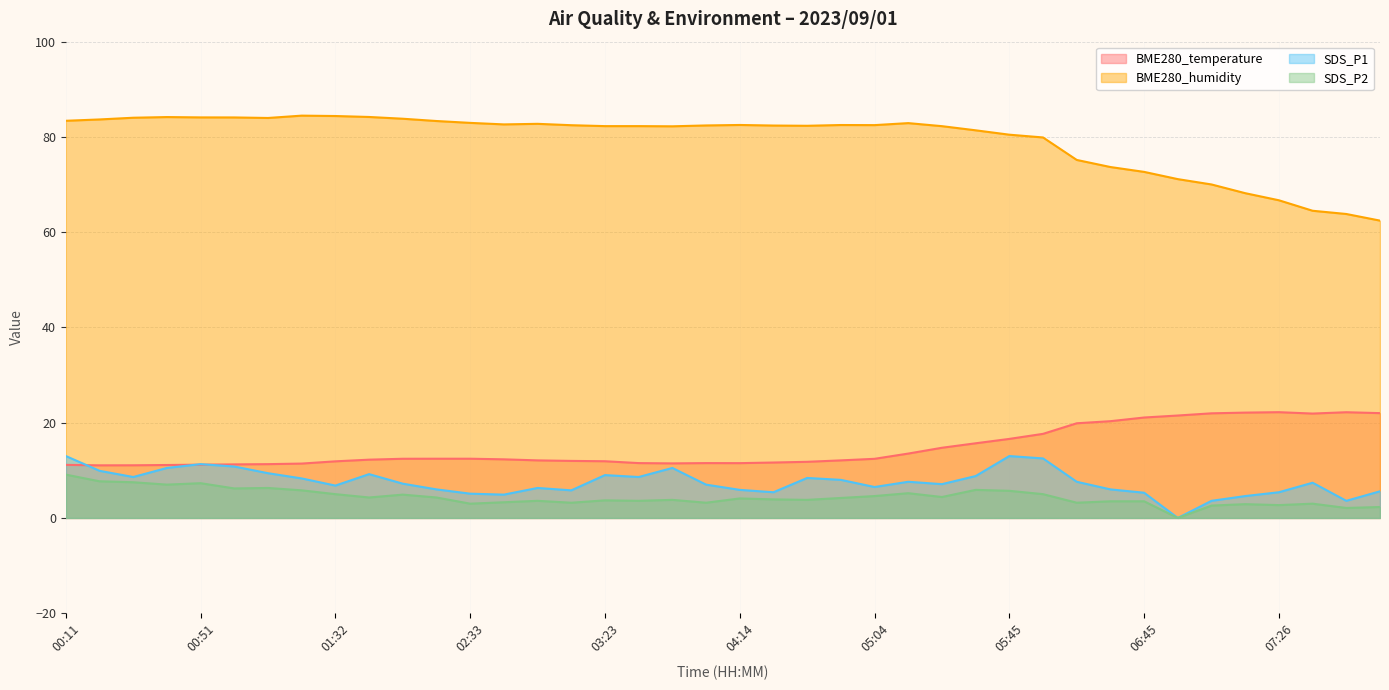

What is the label of the 8th point from the right?

06:45